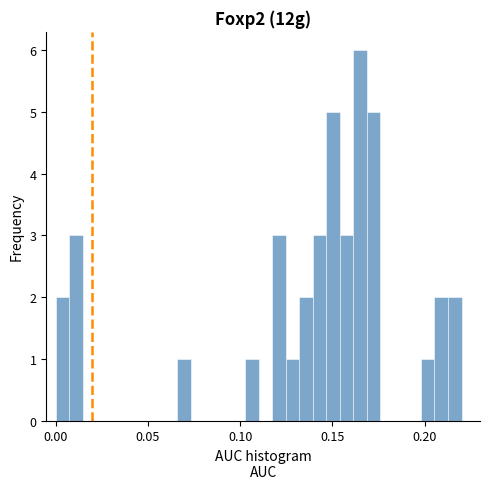

Read against the x-axis, roughly where is the centre of the tallest bar?

0.165